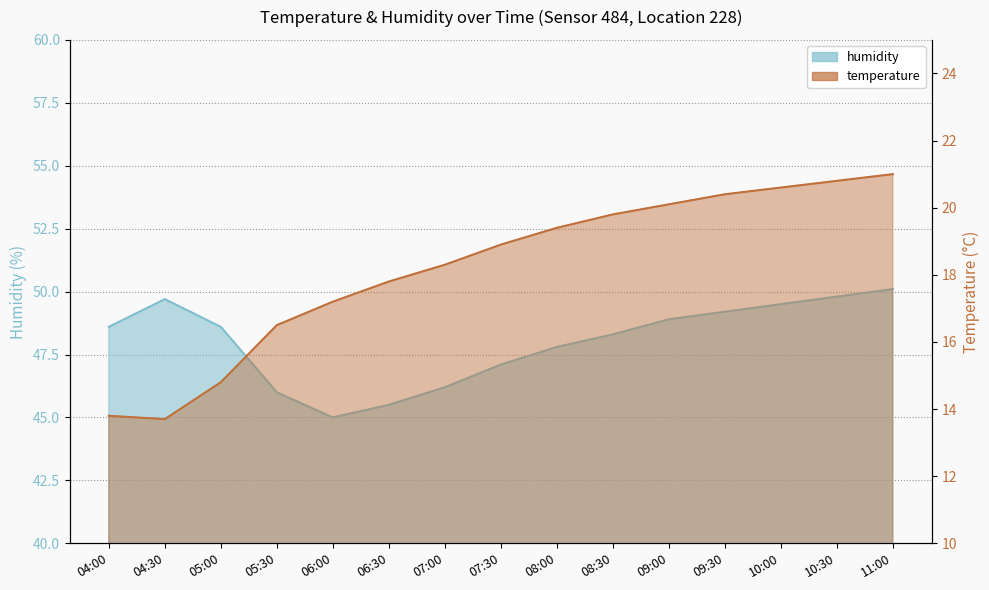

True or false: humidity has more than 0 interior local peaks.

True